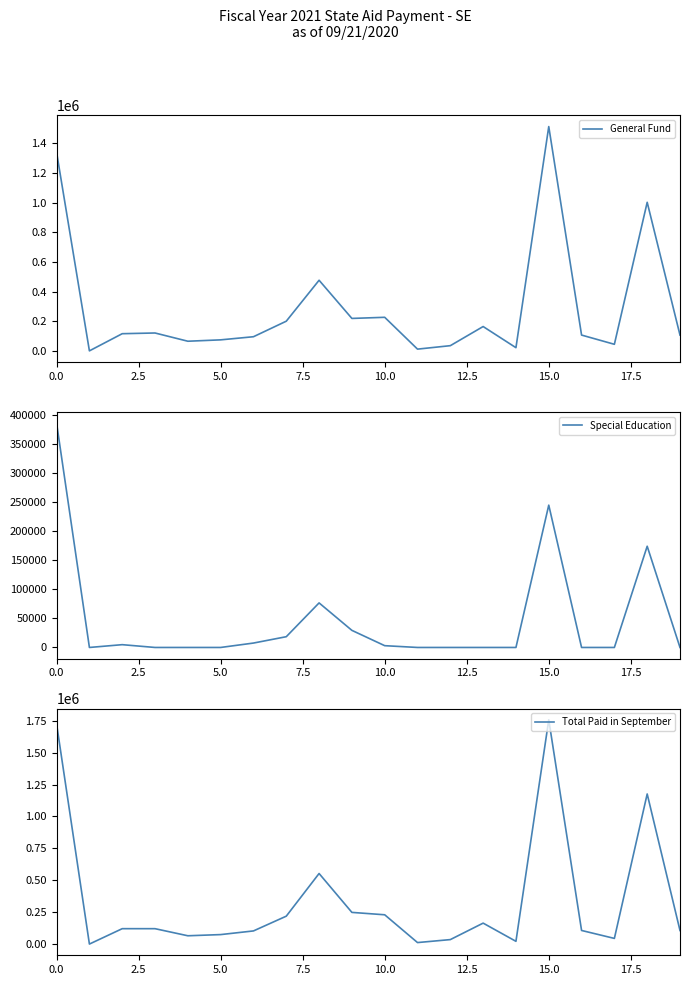

List the series in order of their peak value, highest first.

Total Paid in September, General Fund, Special Education